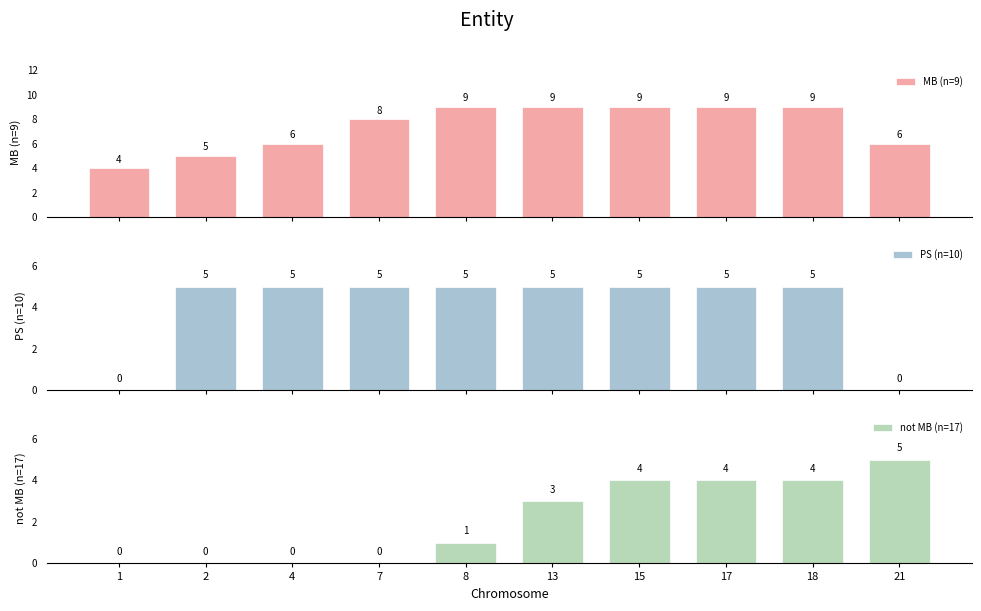

What is the sum of all not MB (n=17) values?

21